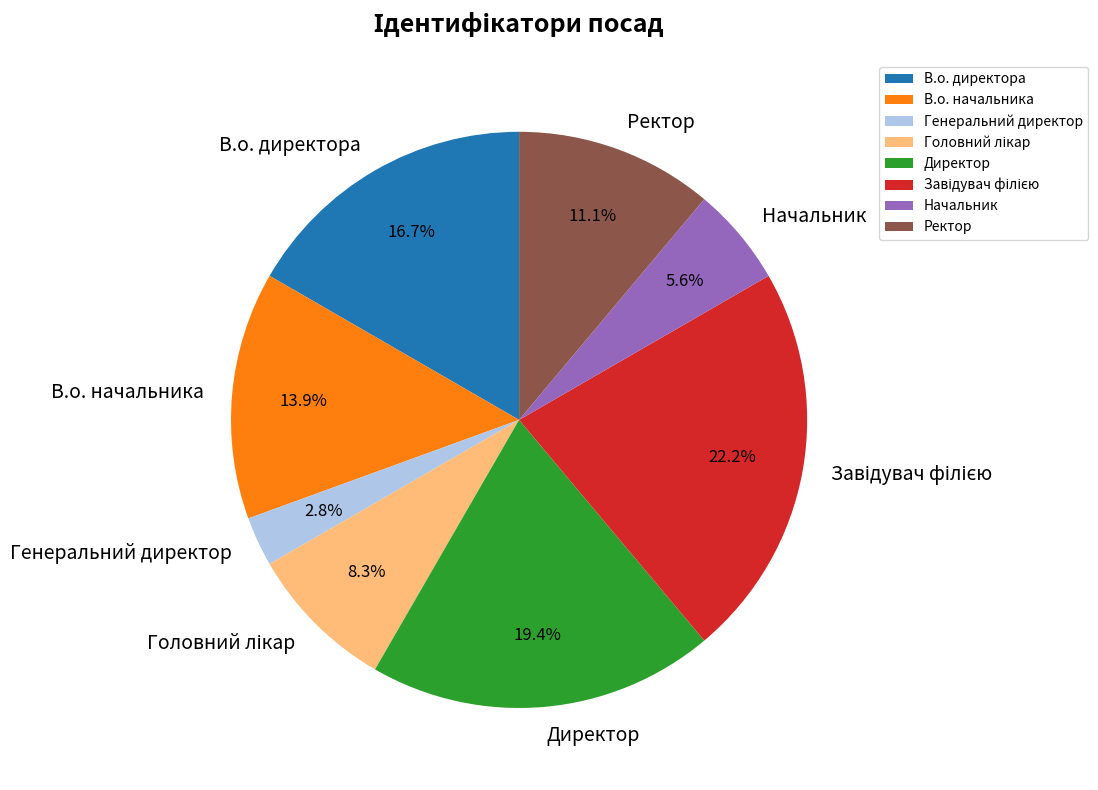

Which has a higher value, Директор or Начальник?

Директор